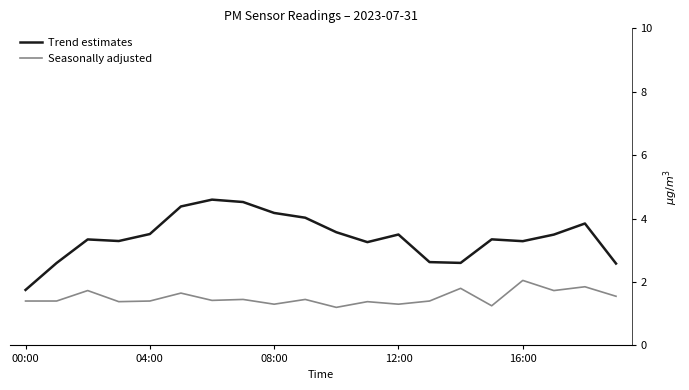

Which series has the widest spread of values?

Trend estimates